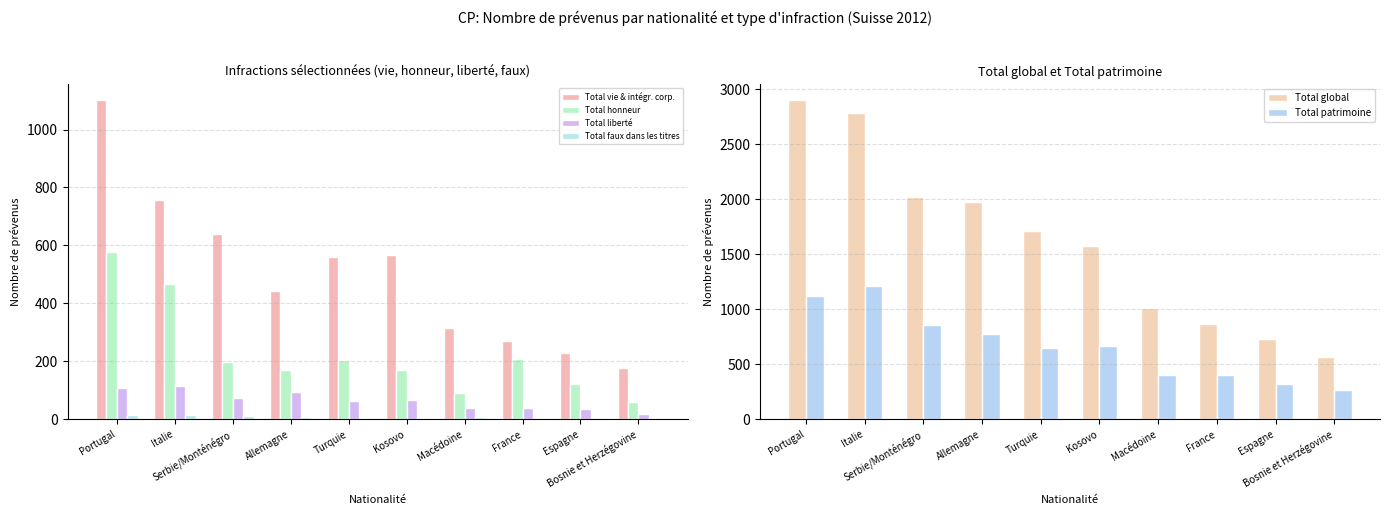

Reading left to right, list all the values displayed in this chart.

Total vie & intégr. corp.: Portugal=1101	Italie=756	Serbie/Monténégro=639	Allemagne=444	Turquie=559	Kosovo=568	Macédoine=314	France=270	Espagne=230	Bosnie et Herzégovine=176
Total honneur: Portugal=578	Italie=468	Serbie/Monténégro=197	Allemagne=171	Turquie=205	Kosovo=171	Macédoine=90	France=208	Espagne=123	Bosnie et Herzégovine=60
Total liberté: Portugal=108	Italie=116	Serbie/Monténégro=75	Allemagne=93	Turquie=65	Kosovo=67	Macédoine=40	France=38	Espagne=36	Bosnie et Herzégovine=17
Total faux dans les titres: Portugal=15	Italie=16	Serbie/Monténégro=10	Allemagne=9	Turquie=4	Kosovo=5	Macédoine=9	France=4	Espagne=3	Bosnie et Herzégovine=5
Total global: Portugal=2900	Italie=2781	Serbie/Monténégro=2025	Allemagne=1975	Turquie=1709	Kosovo=1574	Macédoine=1013	France=867	Espagne=734	Bosnie et Herzégovine=567
Total patrimoine: Portugal=1122	Italie=1216	Serbie/Monténégro=857	Allemagne=777	Turquie=648	Kosovo=669	Macédoine=401	France=401	Espagne=318	Bosnie et Herzégovine=270